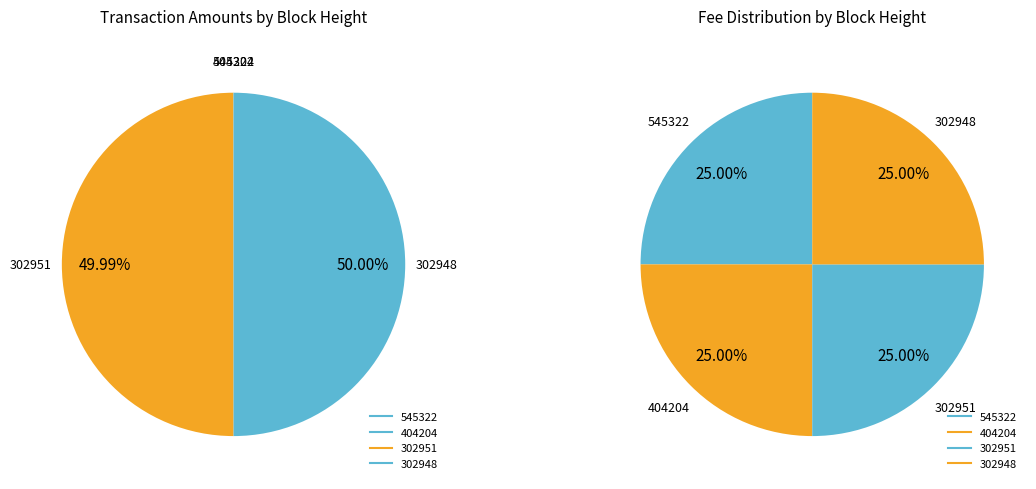

Which category has the smallest portion of the pie?

545322